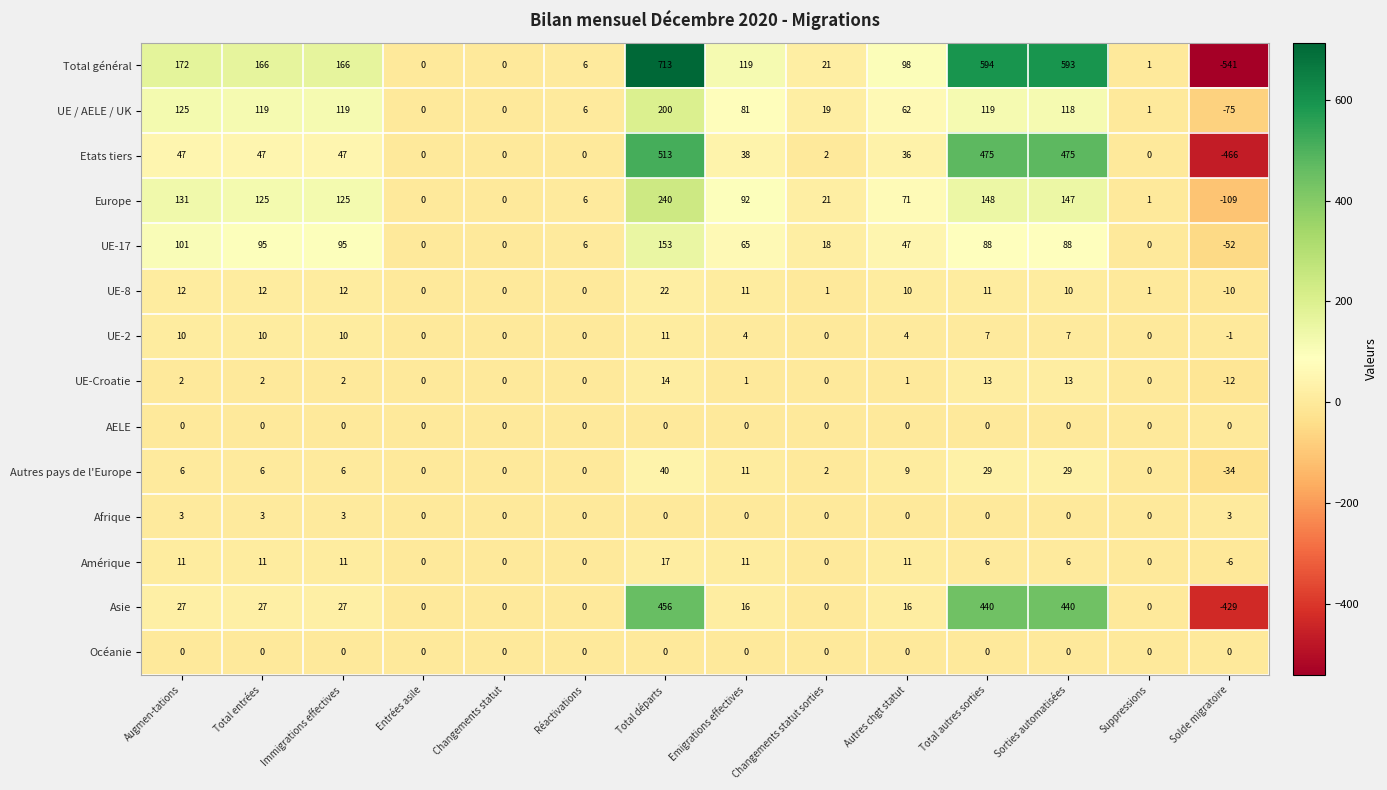

The value of Afrique at Solde migratoire is 3. True or false?

True